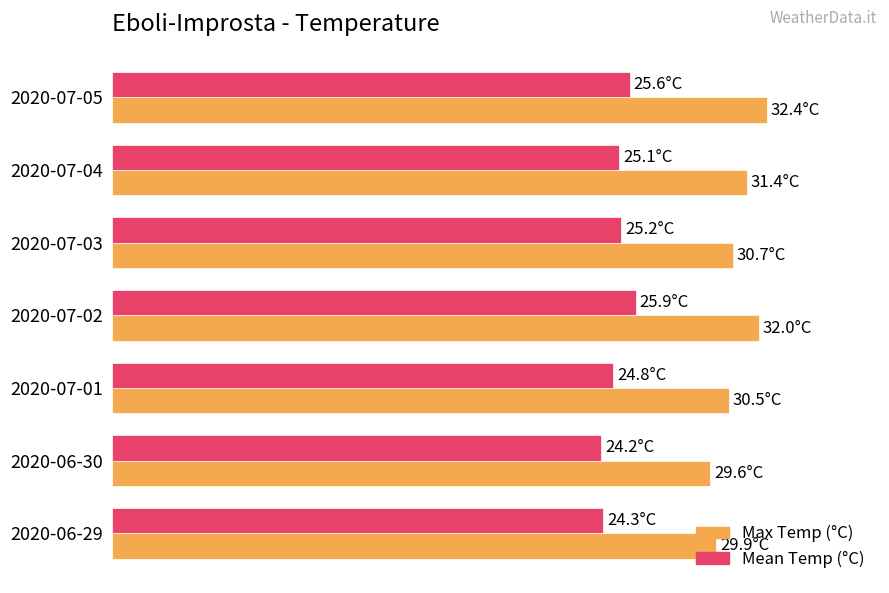

What are all the series names shown in the legend?

Max Temp (°C), Mean Temp (°C)